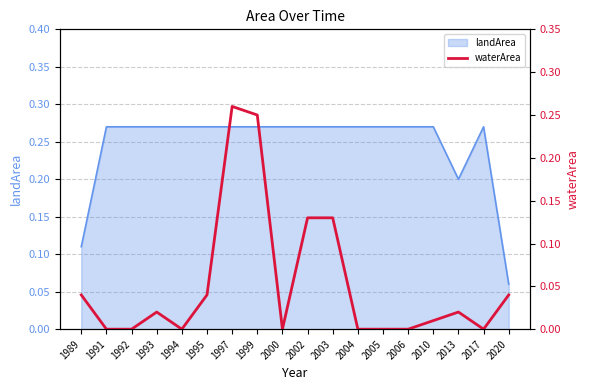

What is the maximum value shown in the chart?

0.3